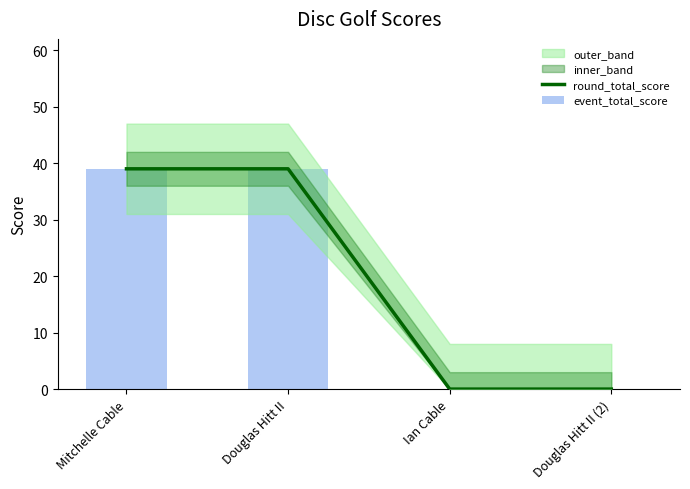

What is the maximum value shown in the chart?

39